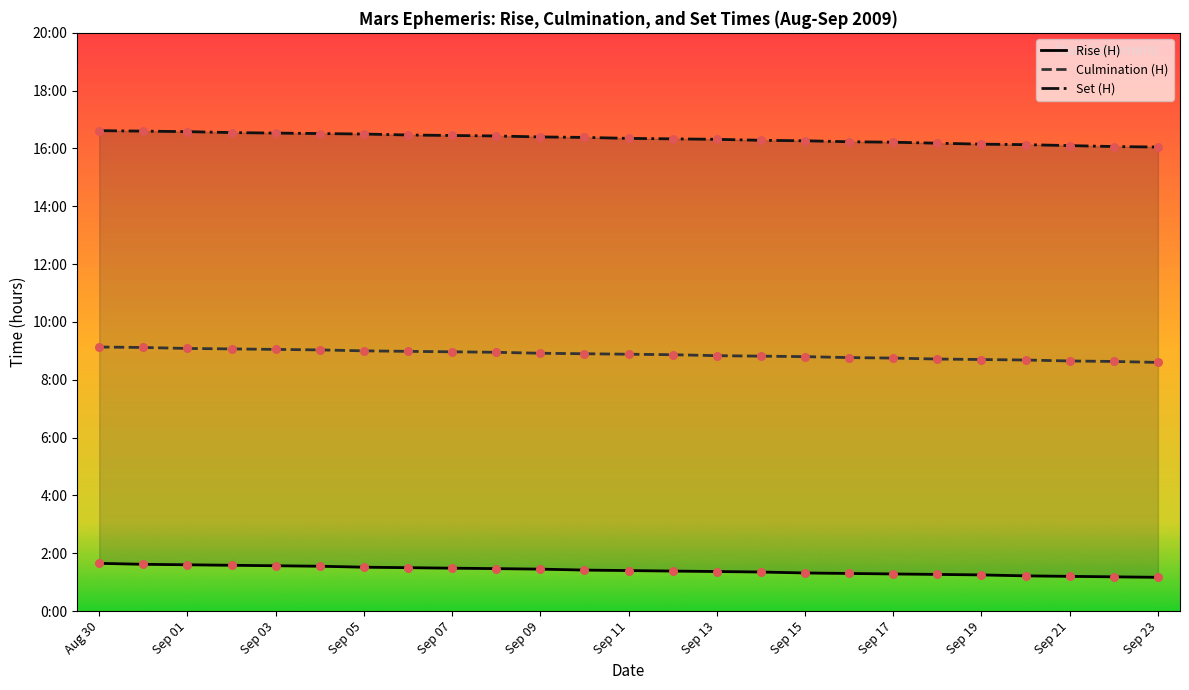

What is the total value across all series at Sep 19?

26.1